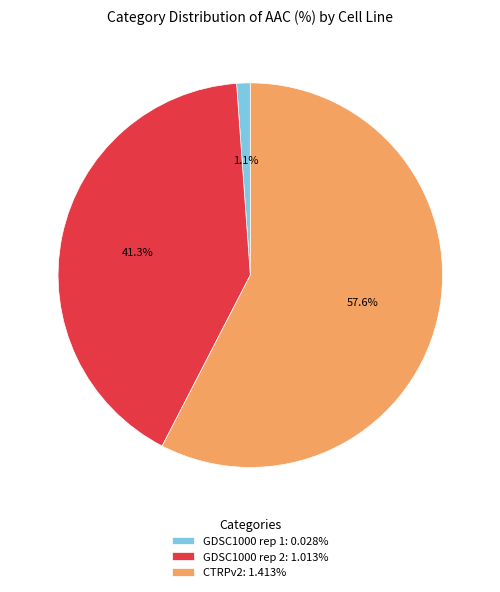

To the nearest percent, what is the difference between the GDSC1000 rep 1 and CTRPv2 slice percentages?

56%